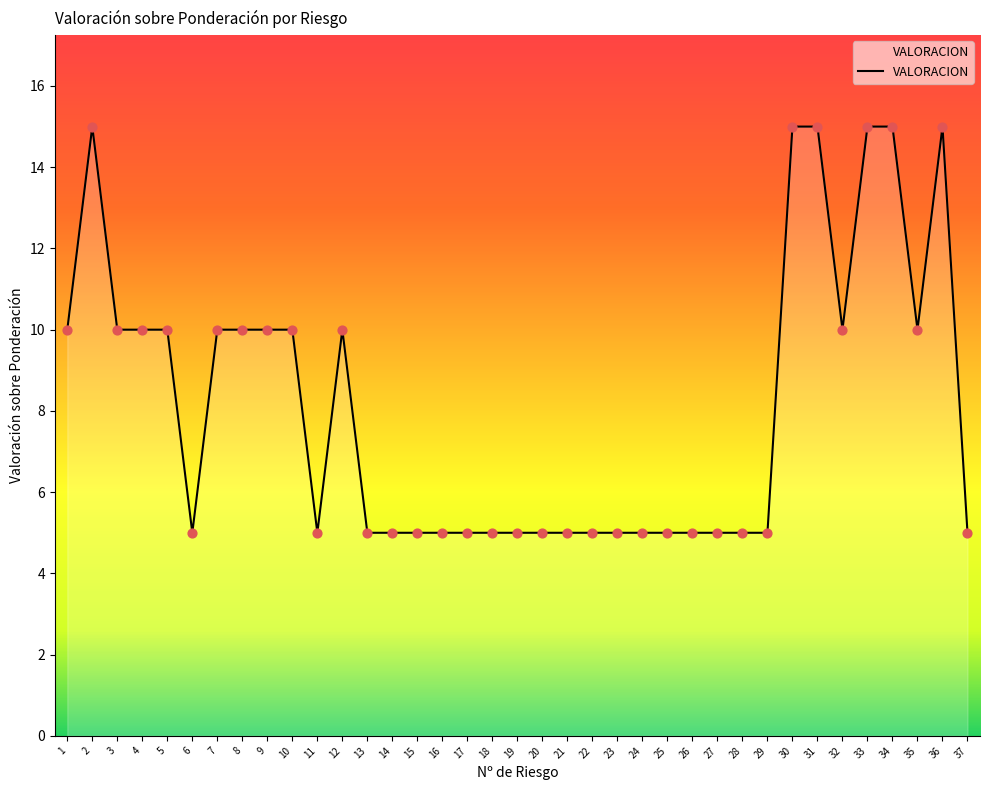

Which has a higher value, 18 or 33?

33